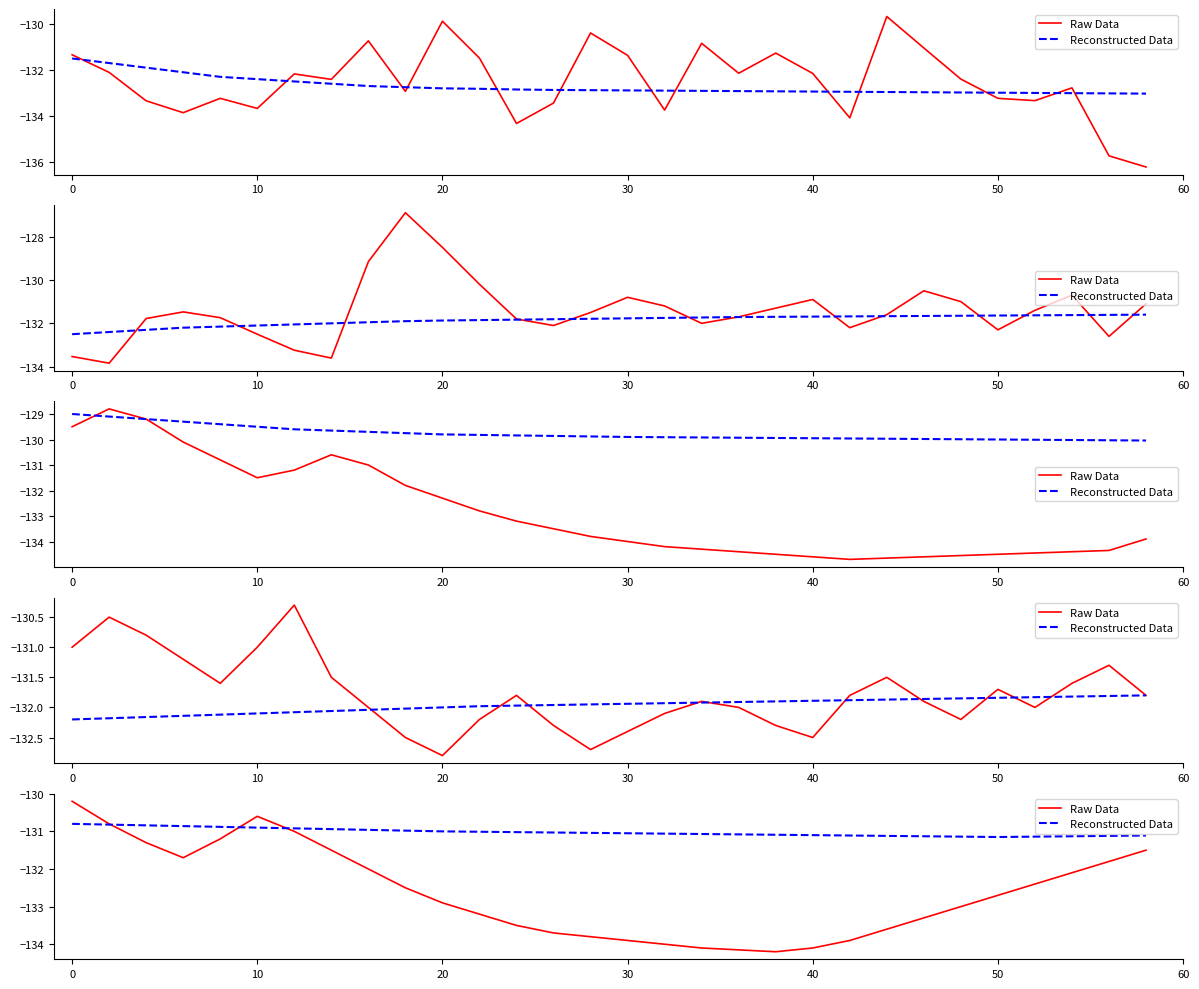

What is the sum of all Raw Data values?

-3978.7